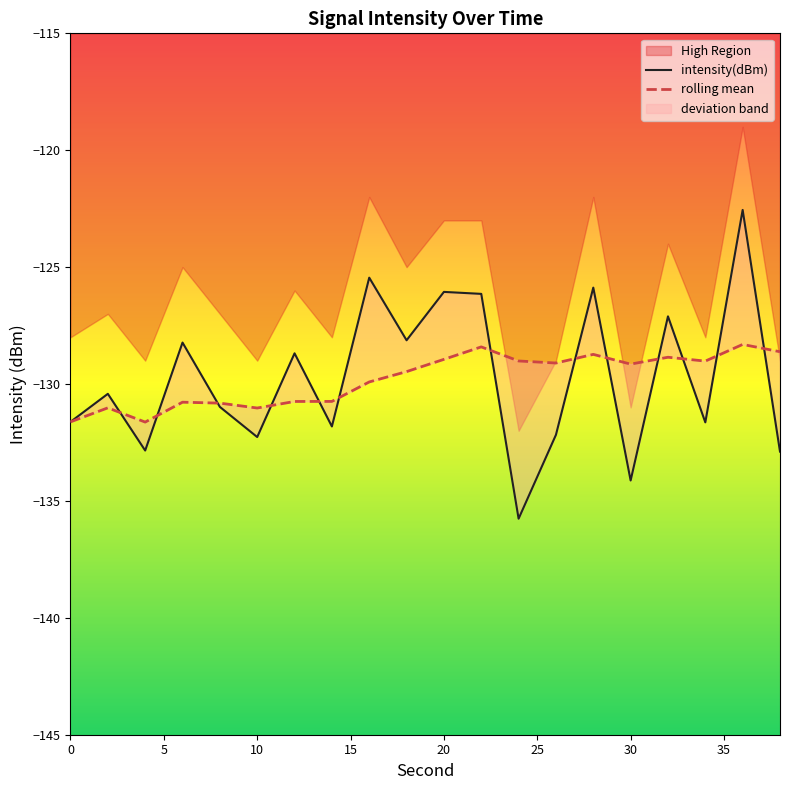

Reading left to right, transcribe all the data shown in this chart.

intensity(dBm): -131.6	-130.4	-132.8	-128.2	-131.0	-132.3	-128.7	-131.8	-125.5	-128.1	-126.1	-126.1	-135.8	-132.2	-125.9	-134.1	-127.1	-131.6	-122.6	-132.9
rolling_mean: -131.6	-131.0	-131.6	-130.8	-130.8	-131.0	-130.7	-130.7	-129.9	-129.5	-128.9	-128.4	-129.0	-129.1	-128.7	-129.1	-128.9	-129.0	-128.3	-128.6